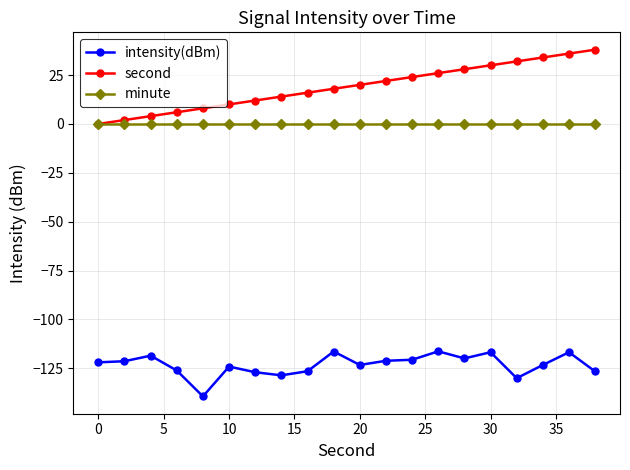

Which series has the largest total across all categories?

second